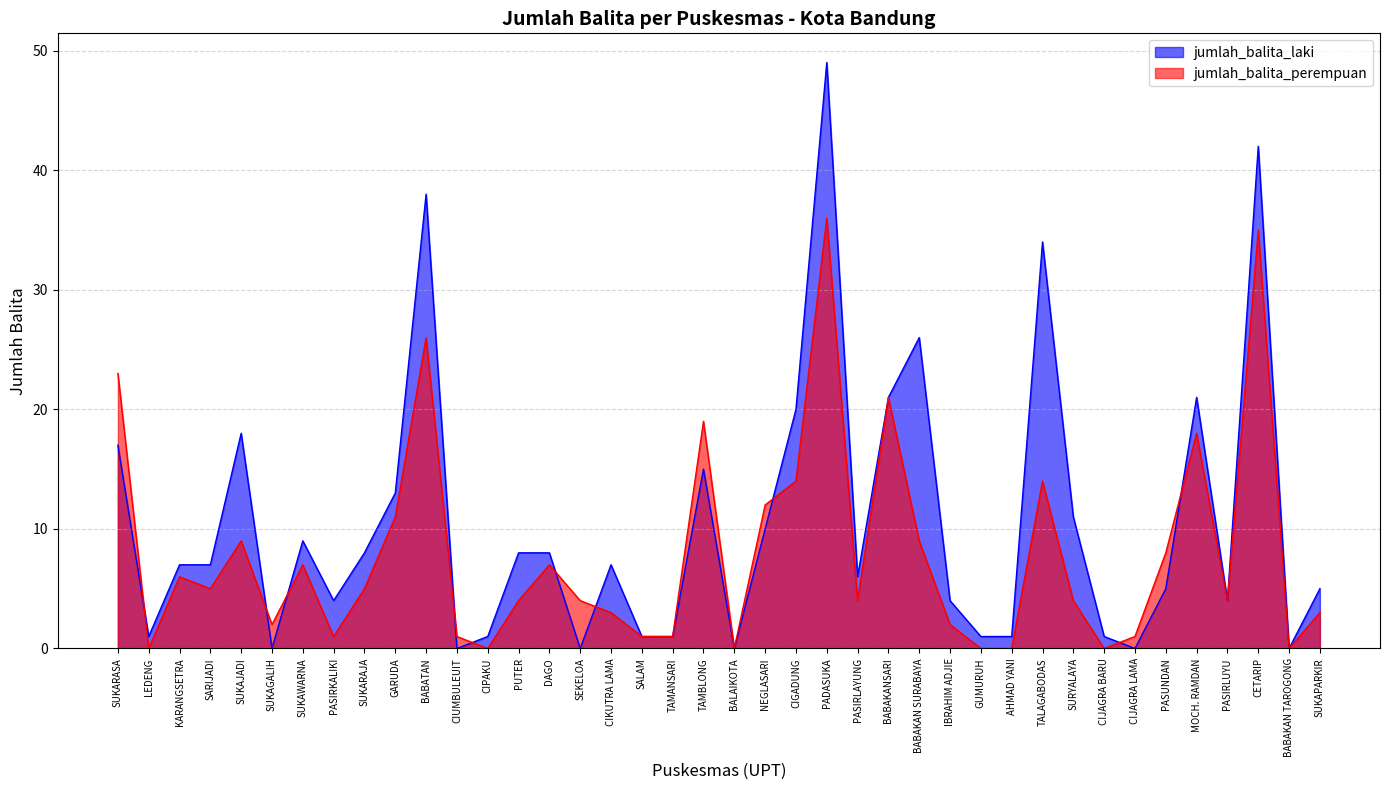

Where is the first local minimum for jumlah_balita_perempuan?

LEDENG